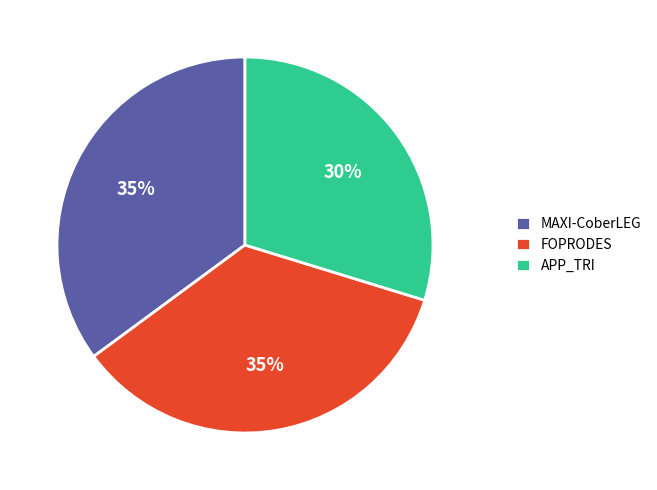

Is there a majority slice in this chart?

No